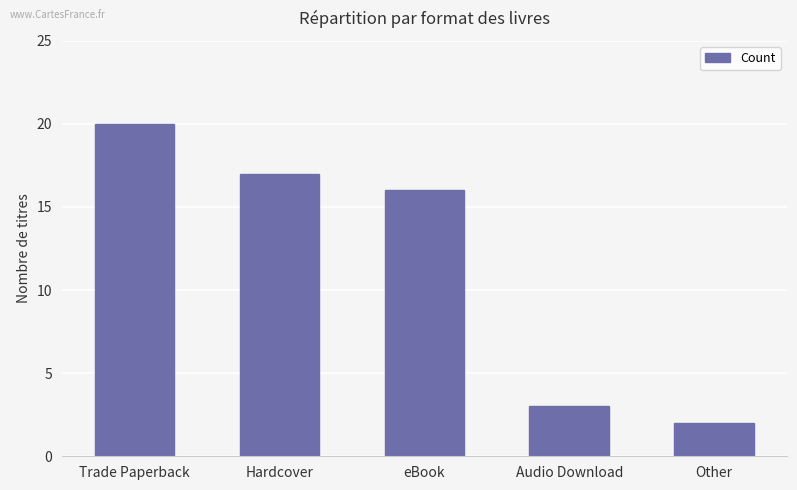

Are the bars grouped side by side (vs. stacked)?

No